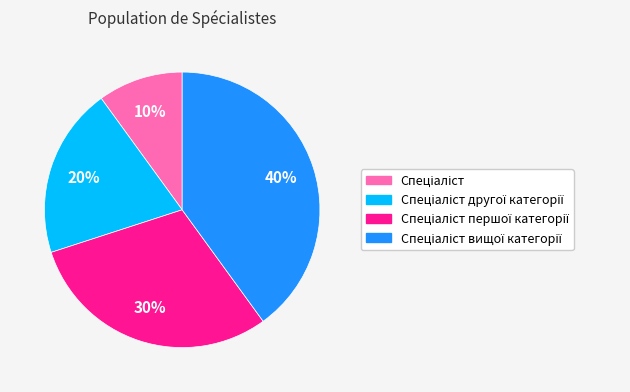

To the nearest percent, what is the difference between the largest and smallest slice percentages?

30%